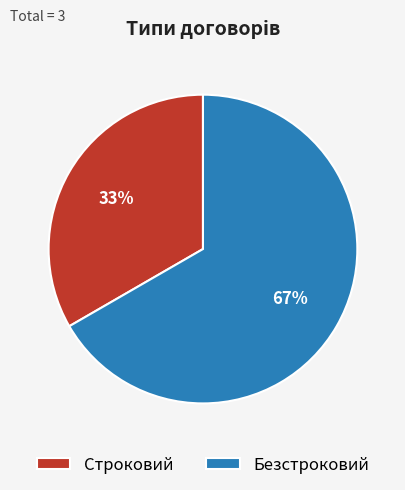

To the nearest percent, what is the average slice percentage?

50%